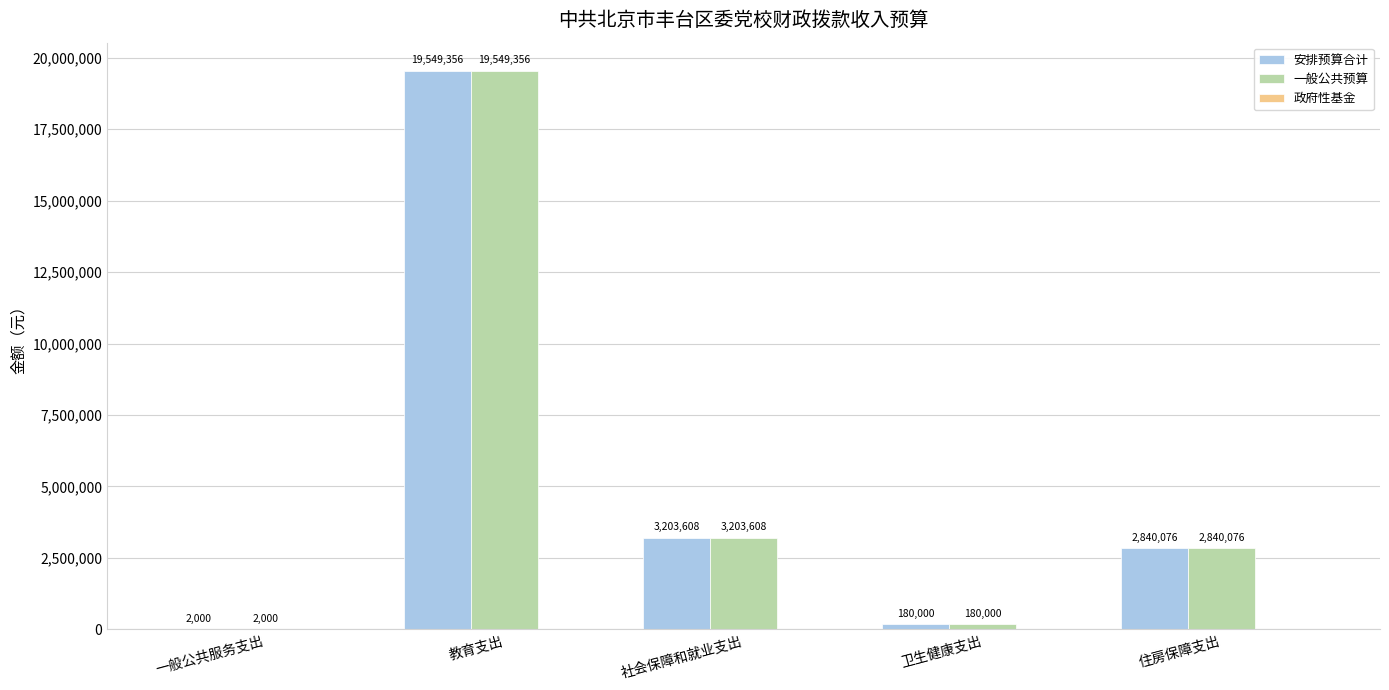

What is the sum of the 安排预算合计 values at 教育支出 and 社会保障和就业支出?

22752963.8